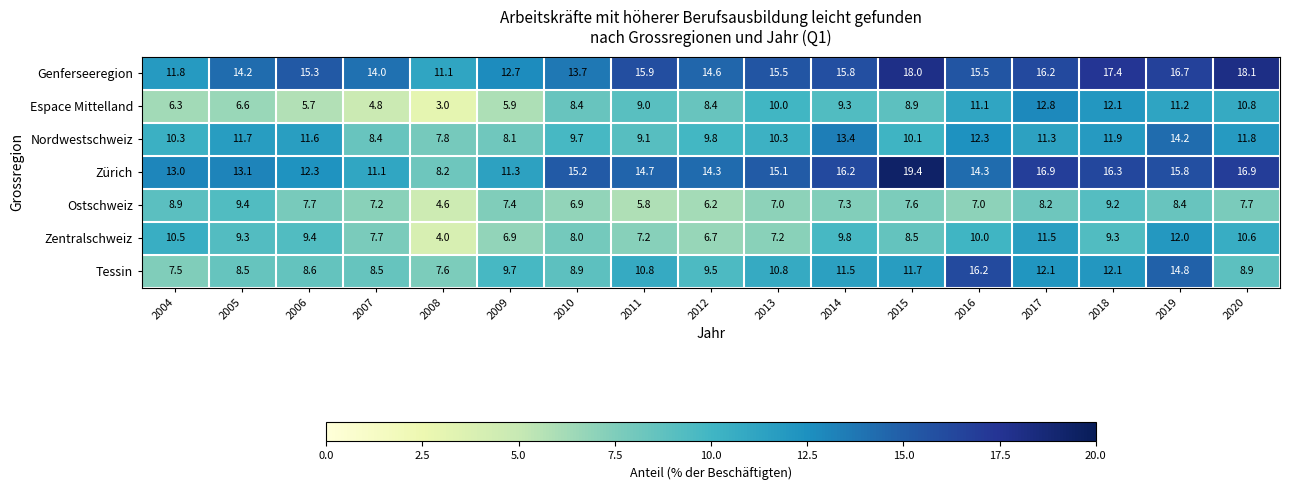

Which series has the largest total across all categories?

Genferseeregion